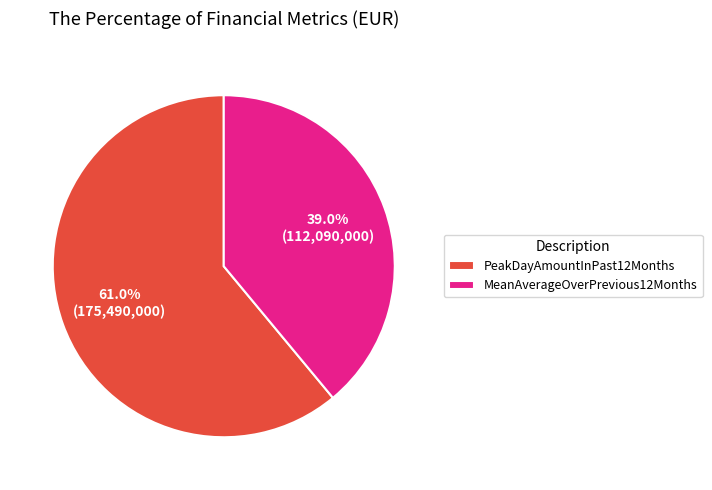

Is there any slice that represents more than half of the pie?

Yes